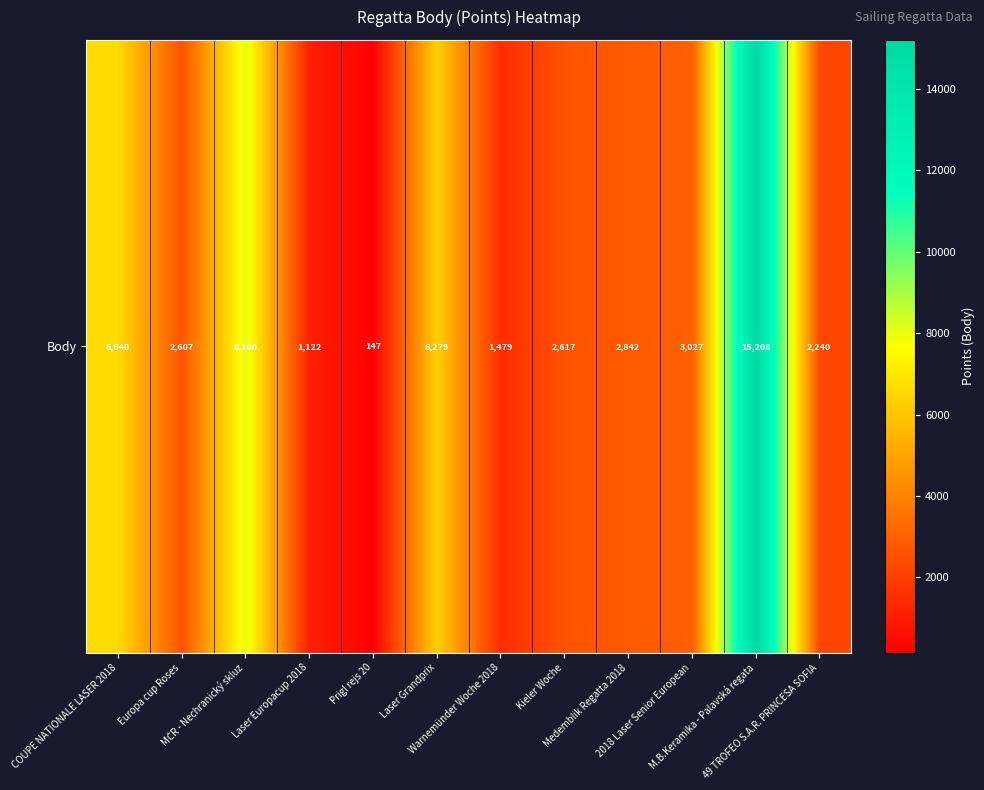

Between Kieler Woche and Laser Europacup 2018, which is larger?

Kieler Woche